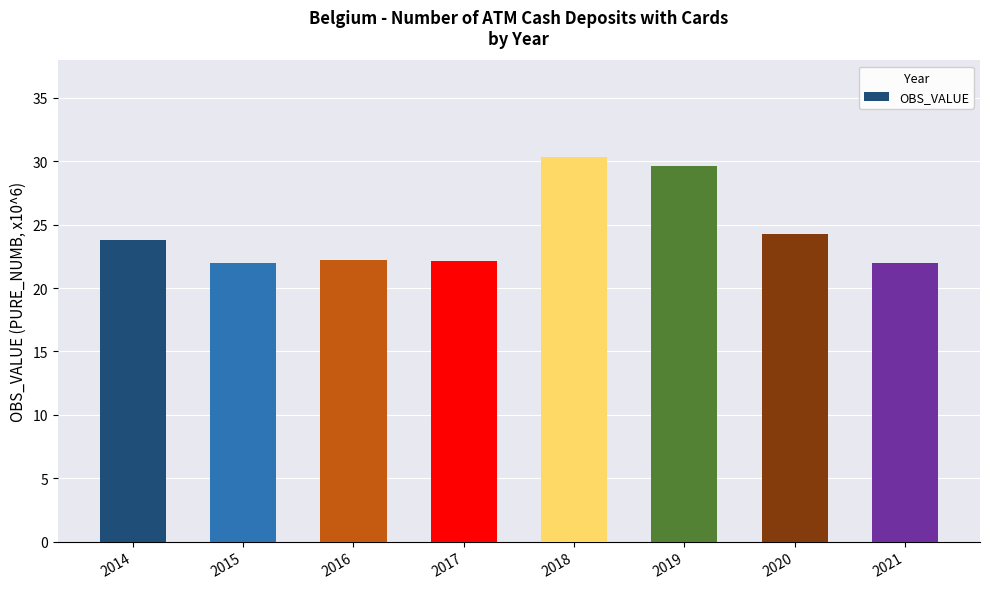

What is the ratio of the value at 2021 to the value at 2020?

0.9